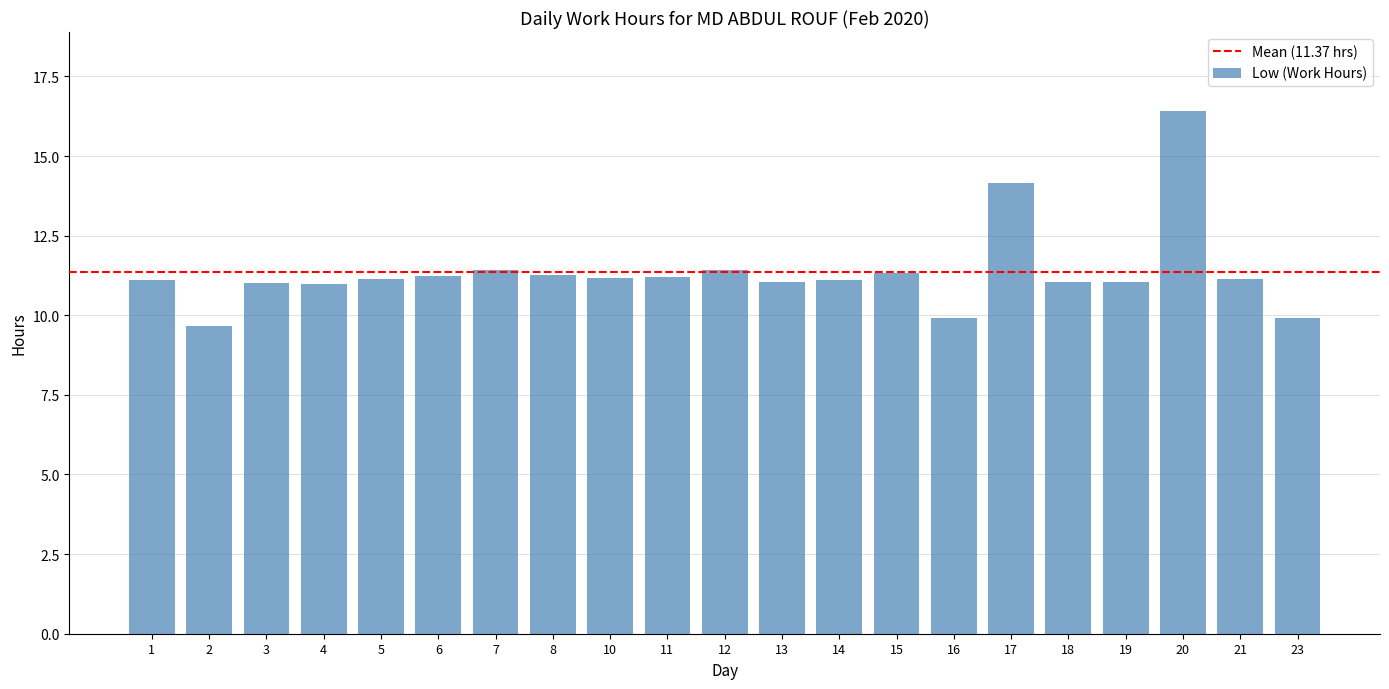

What is the greatest value displayed?

16.4